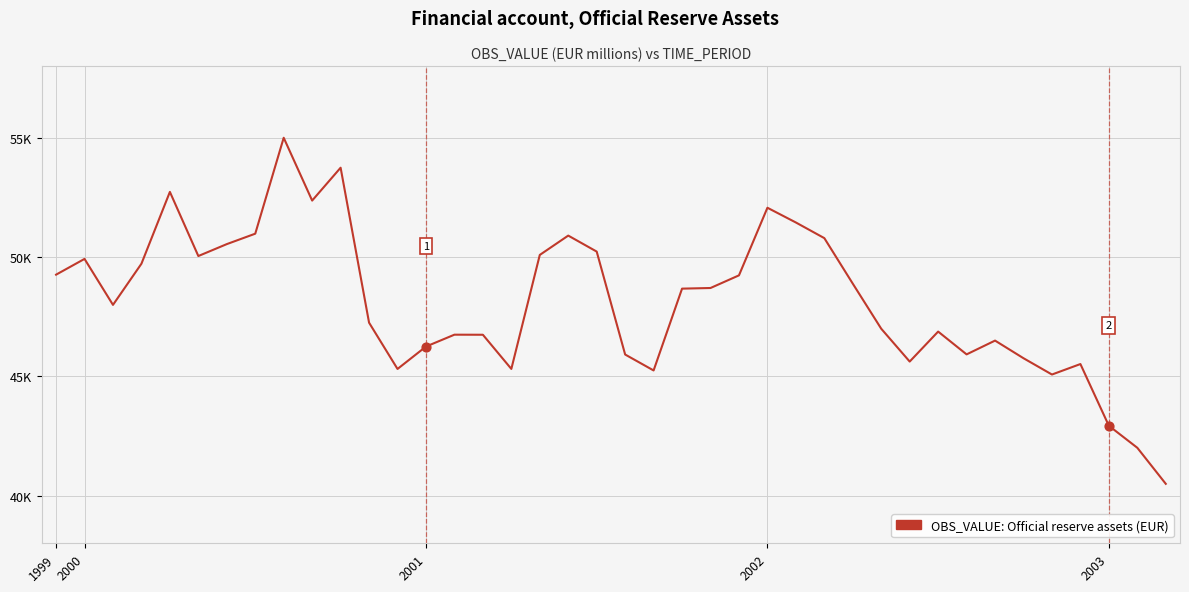

Is this an area chart (filled region under the line)?

No